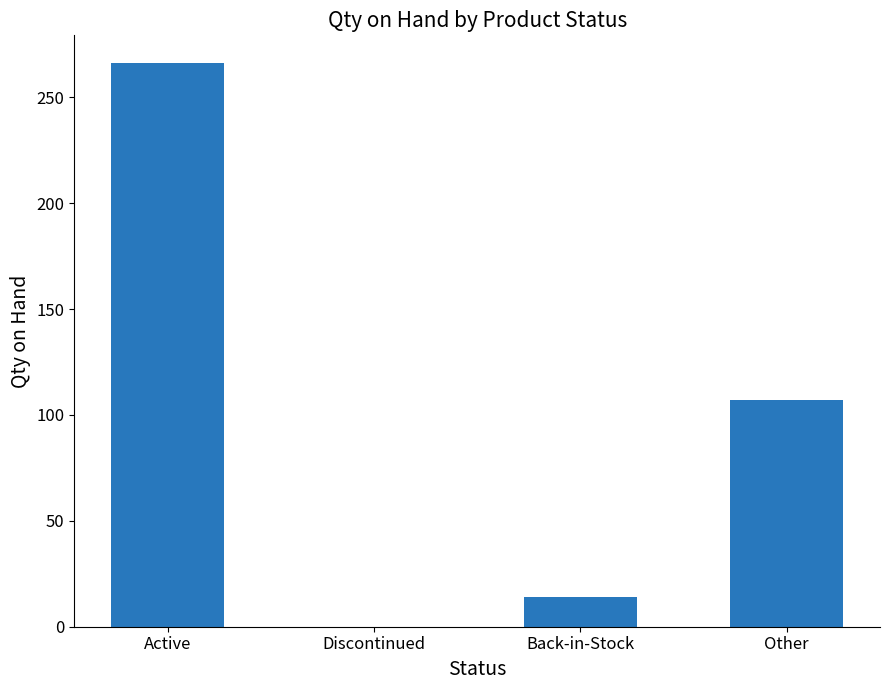

How many positive values are there?

3